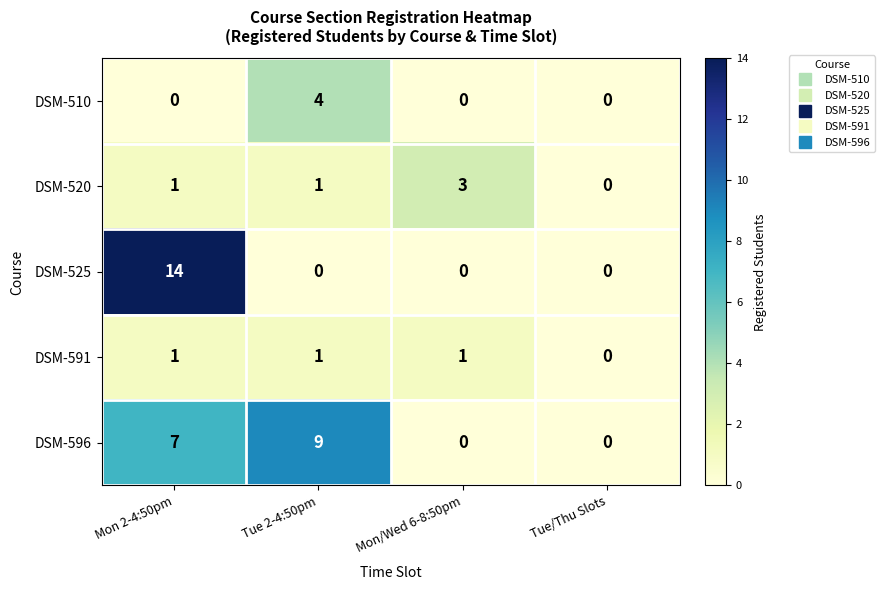

What is the difference between the DSM-596 values at Mon/Wed 6-8:50pm and Tue 2-4:50pm?

9